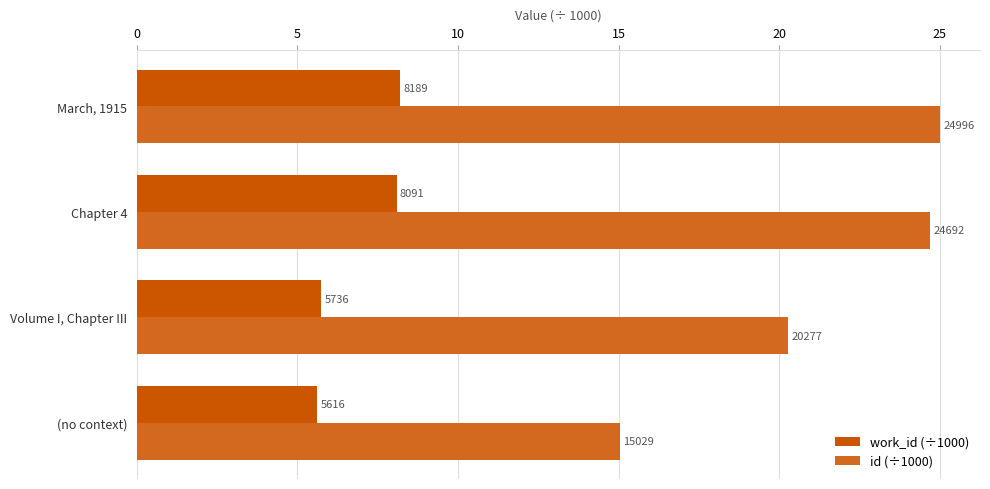

Are the bars grouped side by side (vs. stacked)?

Yes